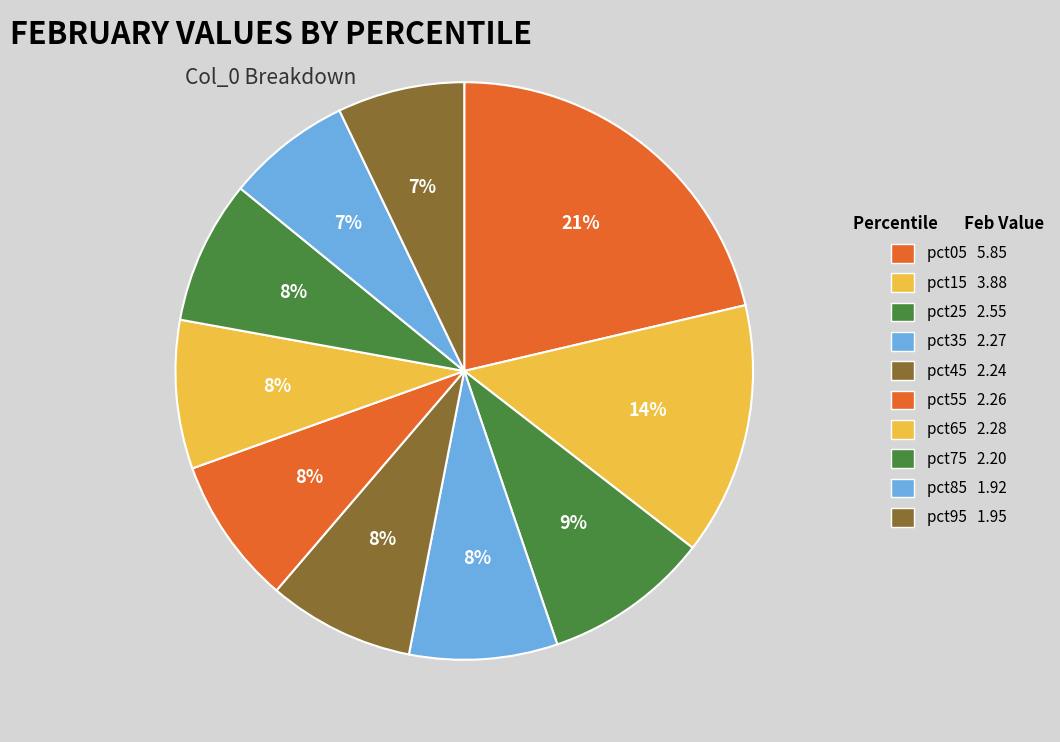

How many slices are in this pie chart?

10